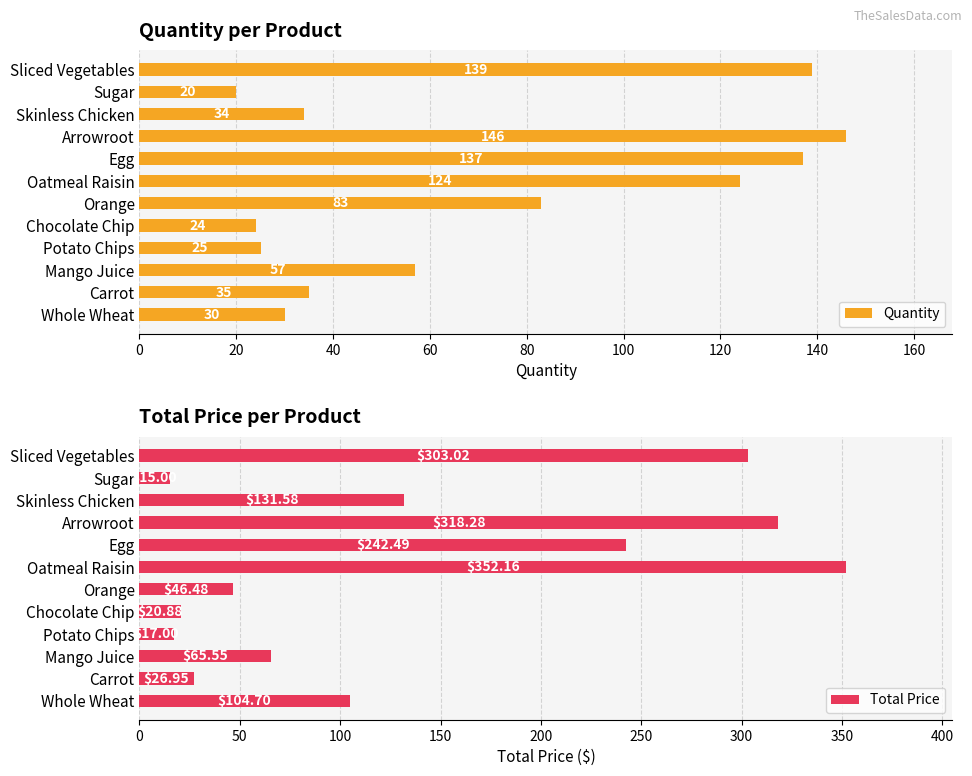

What is the difference between the maximum and second lowest values in the Quantity series?

122